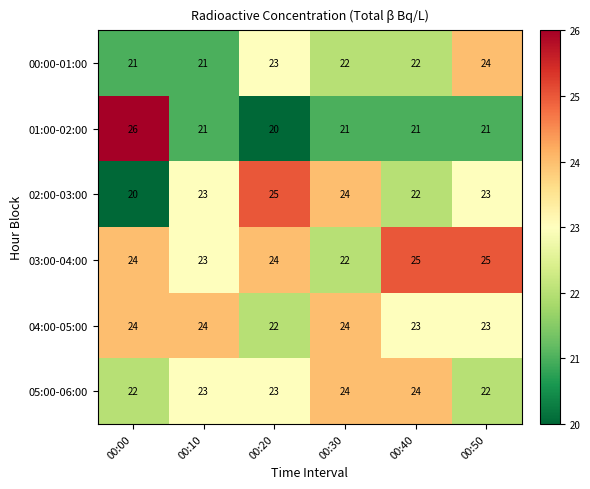

At which label is 03:00-04:00 closest to 23?

00:10